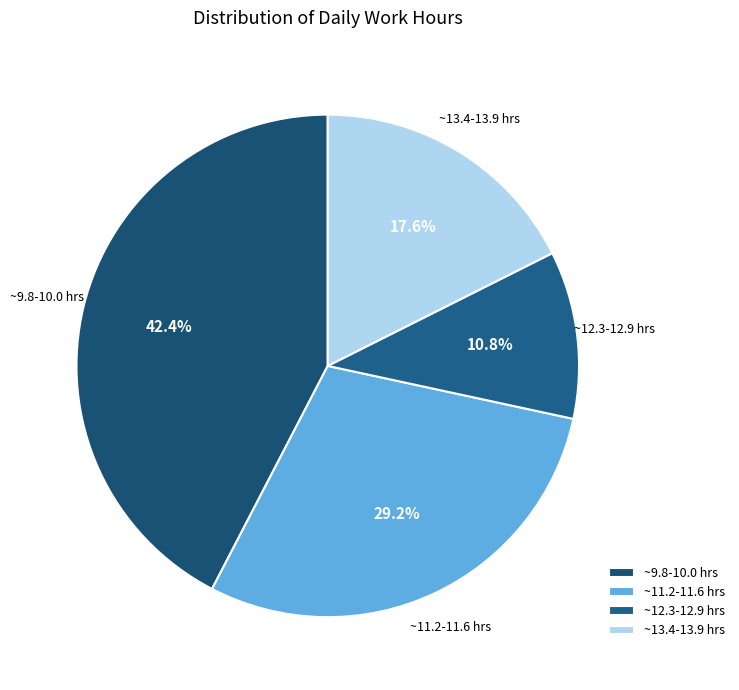

How much of the chart is everything except ~12.3-12.9 hrs?

89.2%